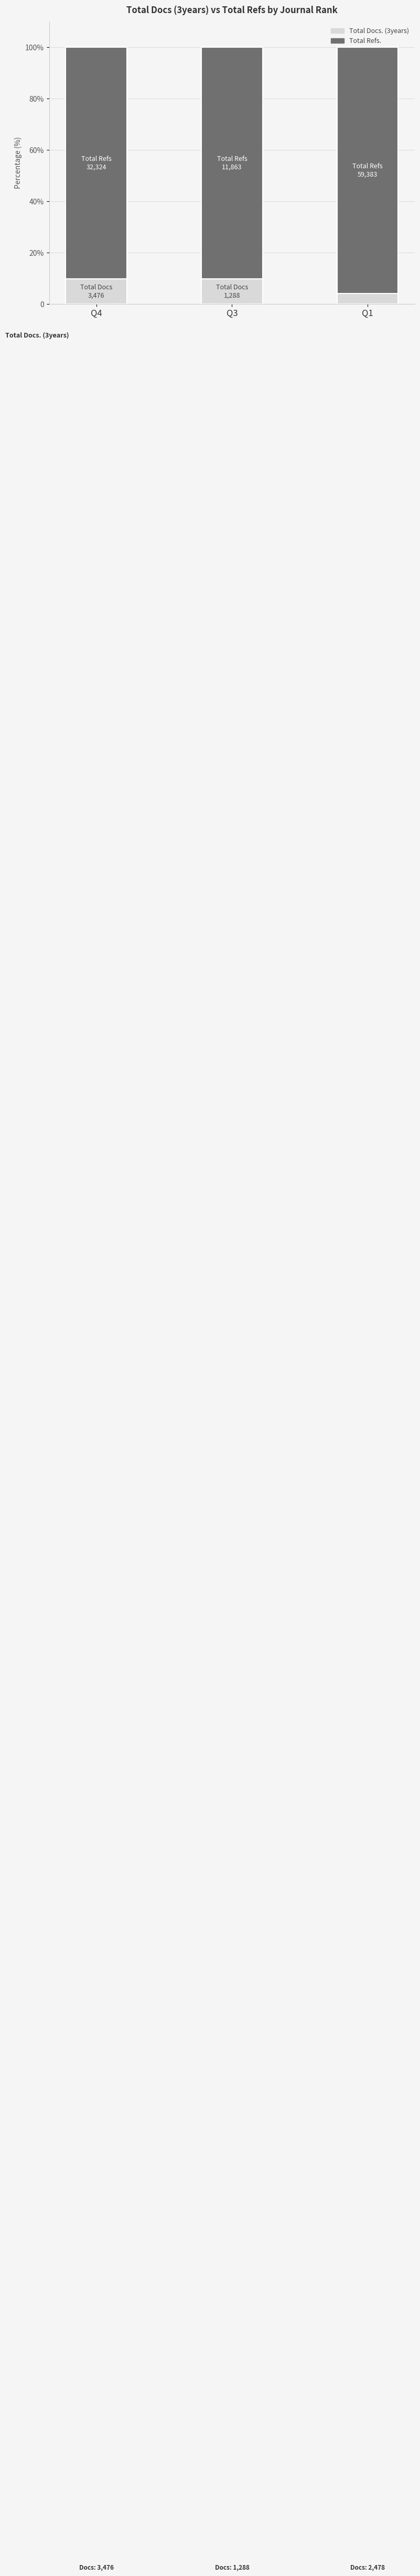

What are all the series names shown in the legend?

Total Docs. (3years), Total Refs.